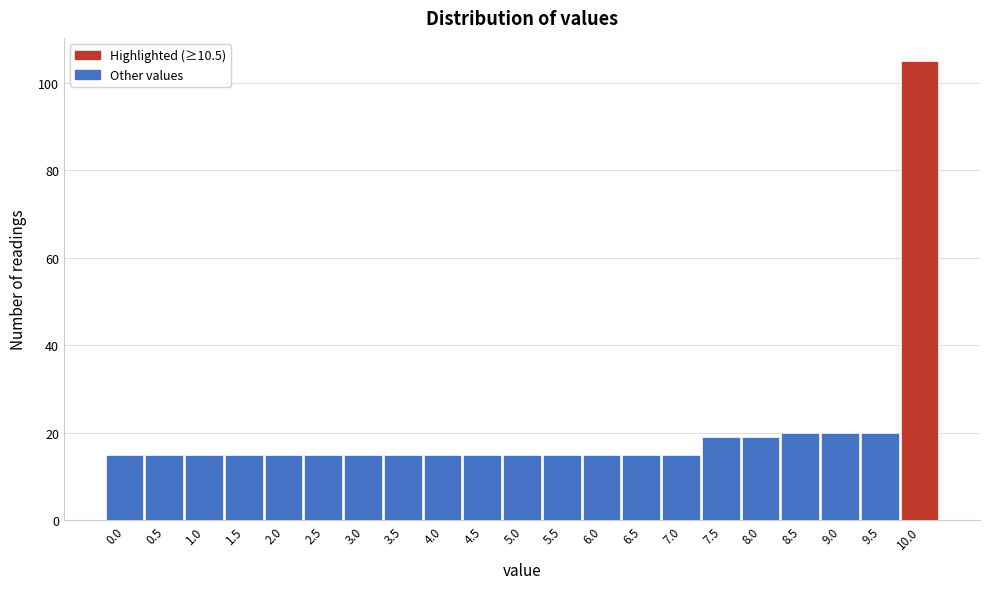

Reading right to left, what are all the values shown in this chart?

105	20	20	20	19	19	15	15	15	15	15	15	15	15	15	15	15	15	15	15	15